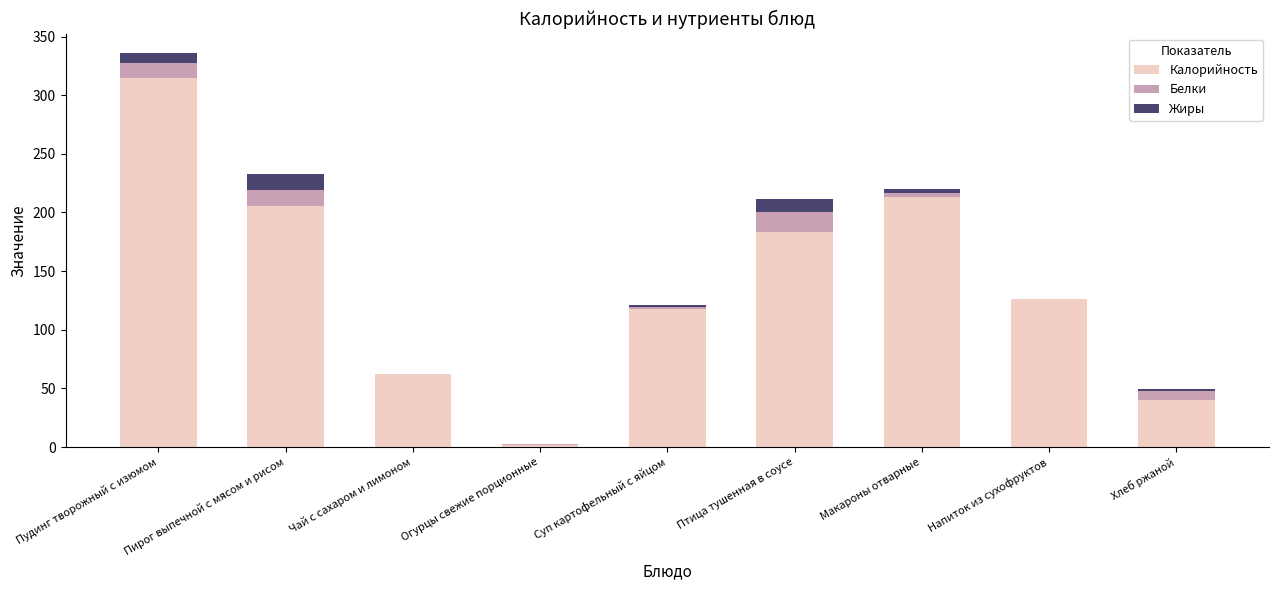

At which label does Калорийность reach its peak?

Пудинг творожный с изюмом